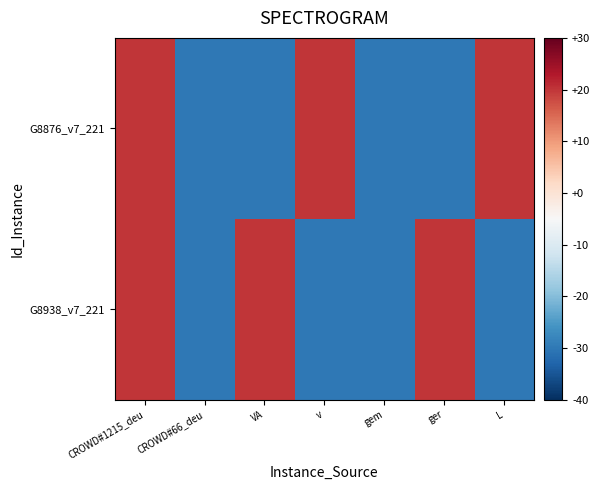

What is the difference between the highest and lowest values at ger?

50